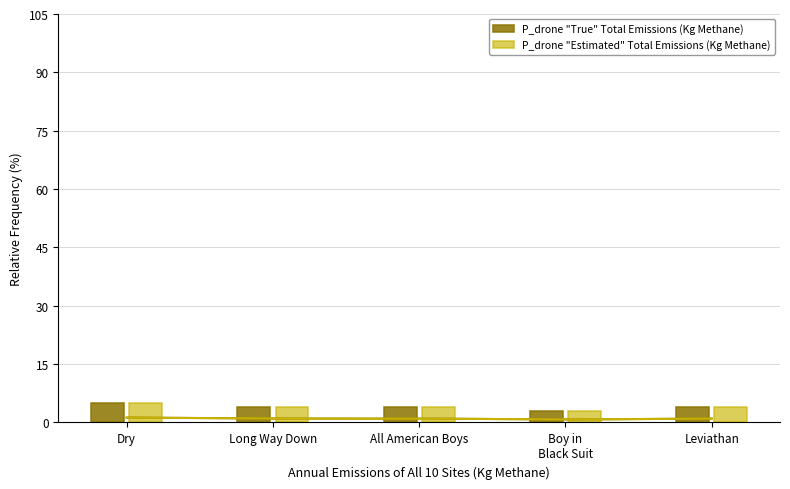

Reading left to right, extract all data points from this chart.

P_drone "True" Total Emissions (Kg Methane): 5	4	4	3	4
P_drone "Estimated" Total Emissions (Kg Methane): 5	4	4	3	4